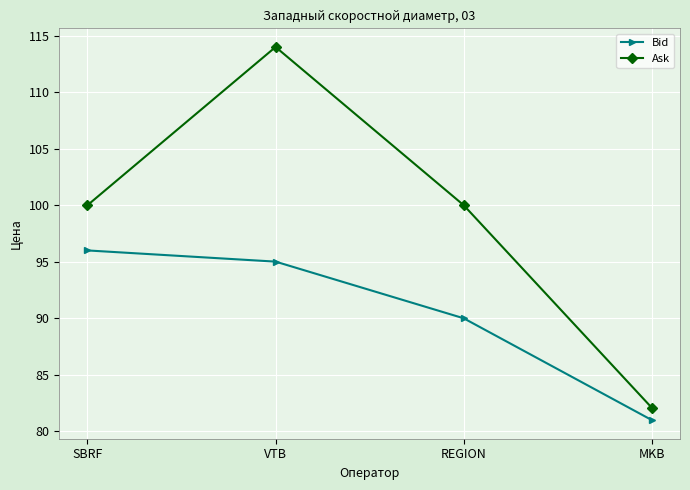

Between SBRF and REGION, which series saw the biggest shift?

Bid